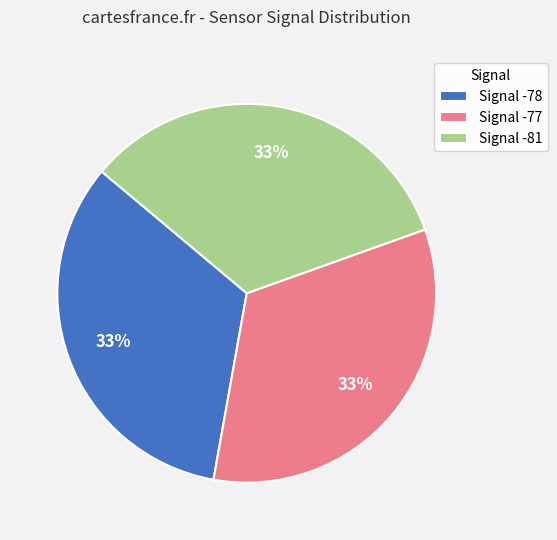

Is there any slice that represents more than half of the pie?

No